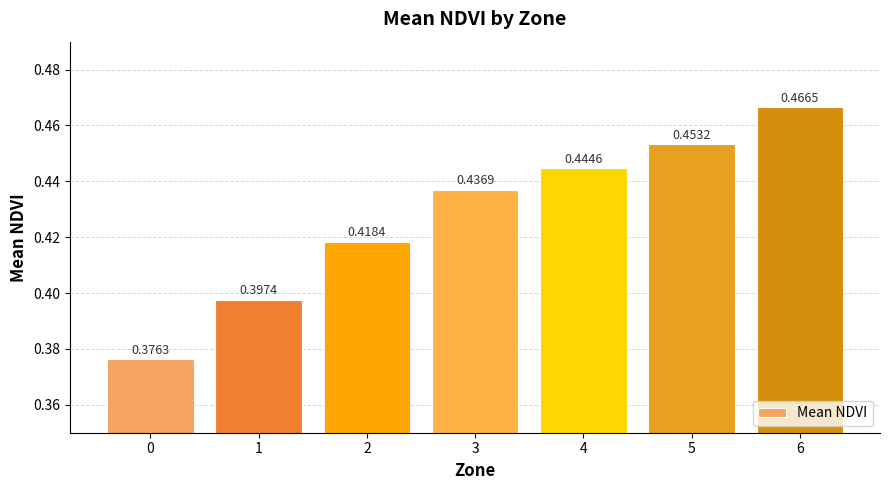

What is the sum of all values?

3.0